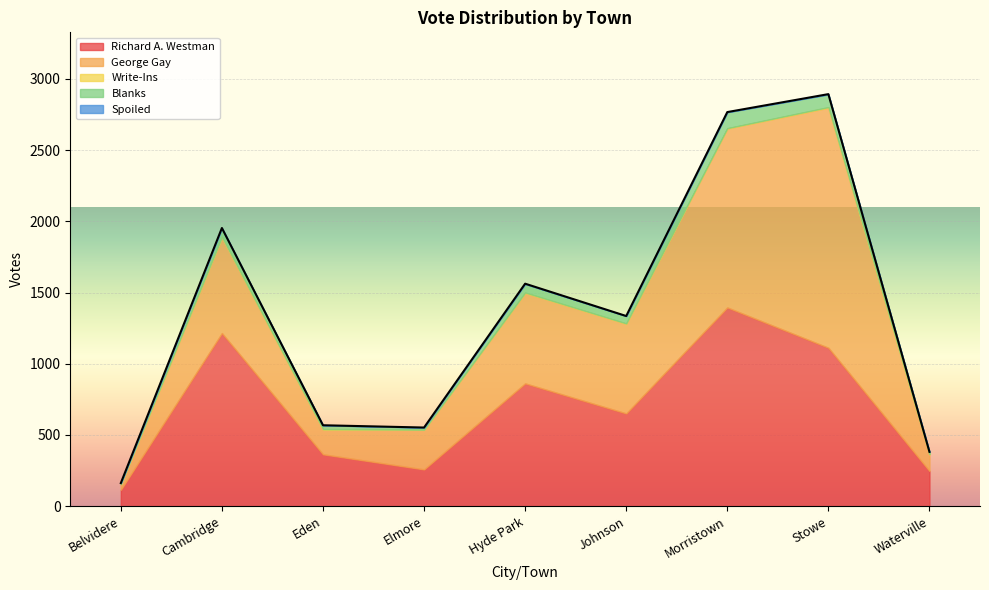

How many lines are shown in the chart?

5